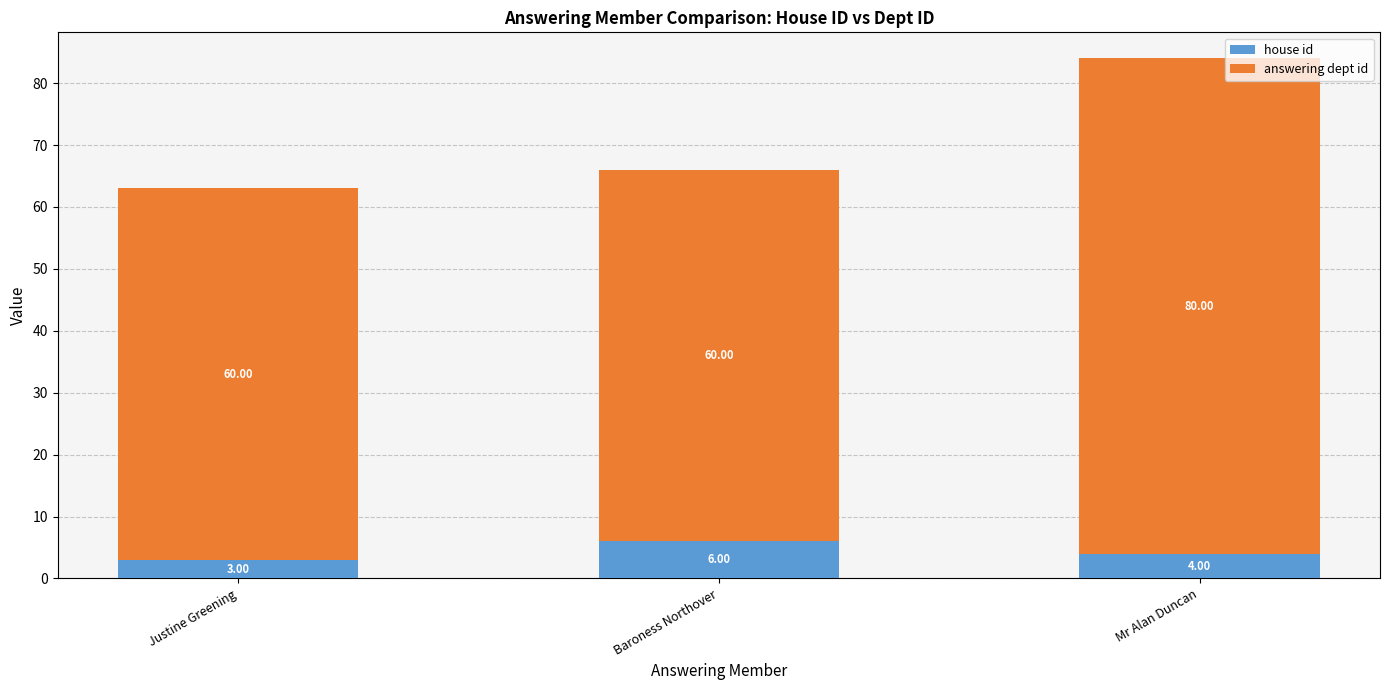

What is the difference between the maximum and minimum values in the house id series?

3